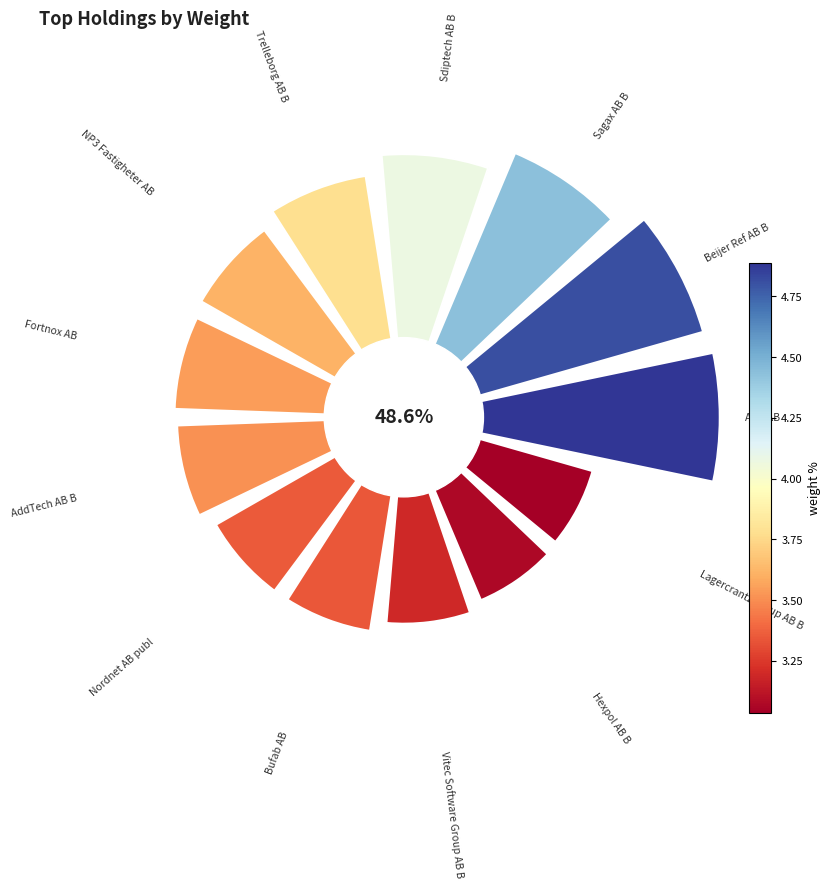

Is the sum of Vitec Software Group AB B and Sagax AB B greater than half?

No